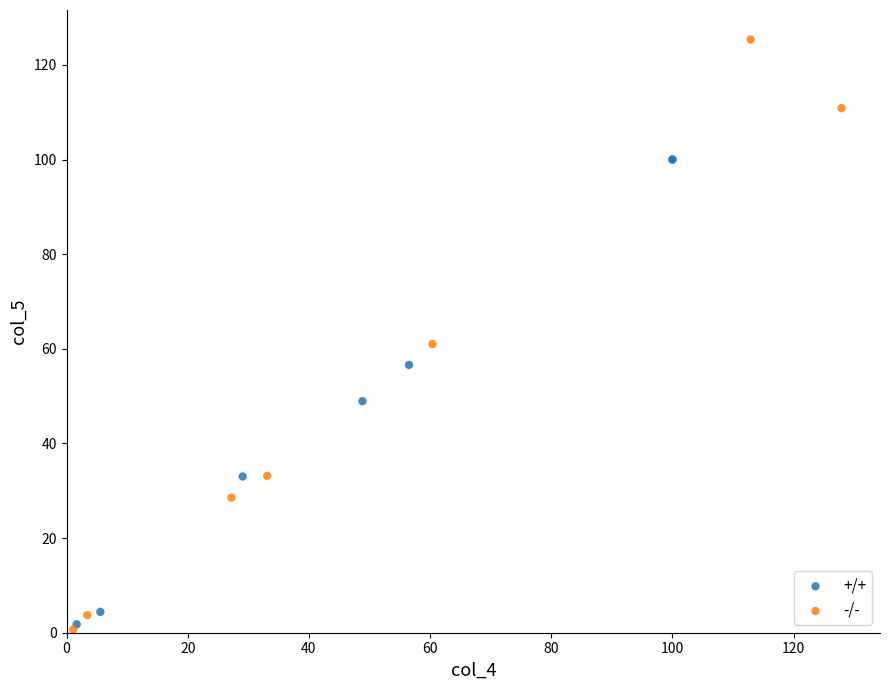

Which series reaches the maximum Y coordinate?

-/-